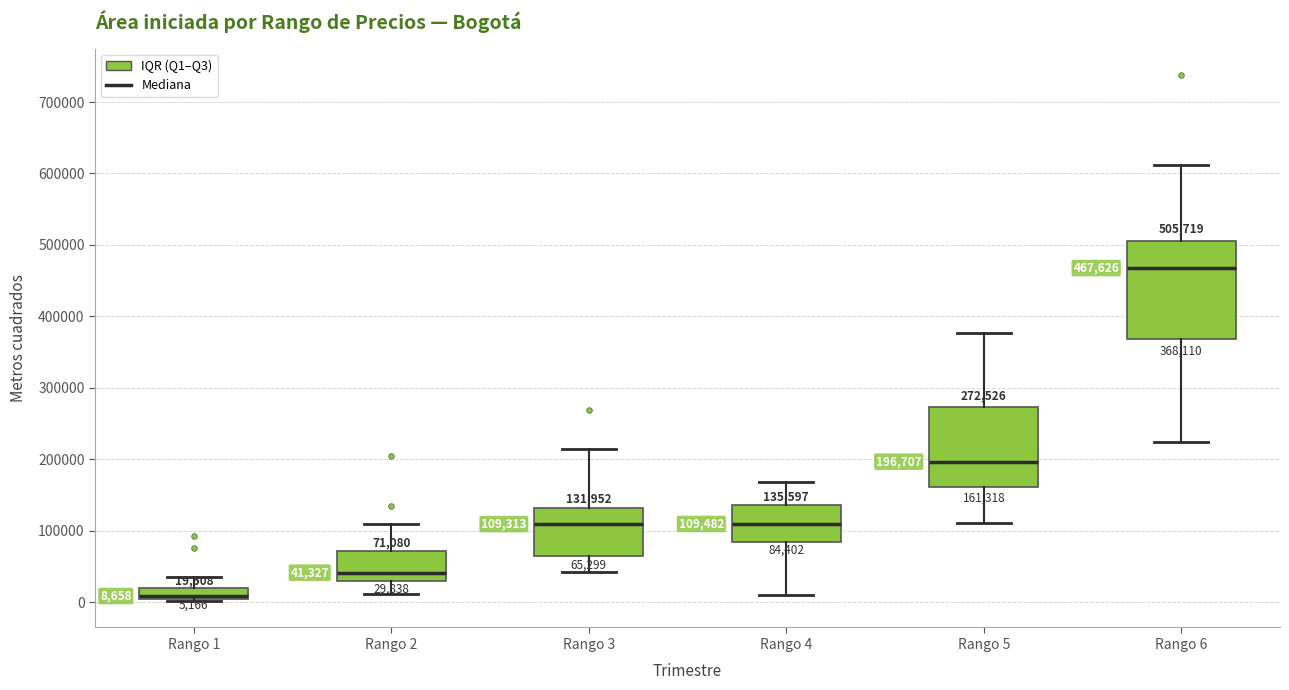

Comparing the boxes themselves (not the whiskers), which one is the tallest?

Rango 6